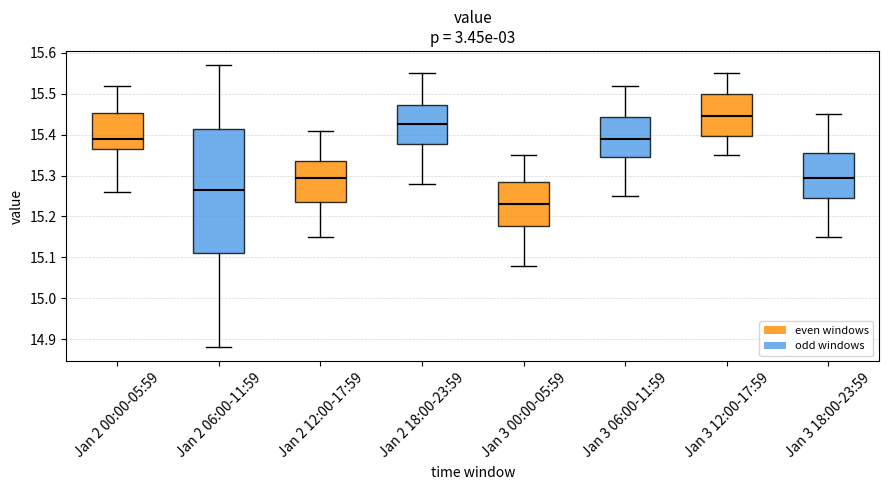

Reading left to right, transcribe this box plot: for each box, give where its median line is, the range the box spans, and where its two whiskers end, as read against the y-axis. The values are not printed on the chart, so give them approximately, as read against the axis.

Jan 2 00:00-05:59: median 15.39, box 15.37 to 15.45, whiskers 15.26 to 15.52
Jan 2 06:00-11:59: median 15.27, box 15.11 to 15.41, whiskers 14.88 to 15.57
Jan 2 12:00-17:59: median 15.30, box 15.24 to 15.34, whiskers 15.15 to 15.41
Jan 2 18:00-23:59: median 15.43, box 15.38 to 15.47, whiskers 15.28 to 15.55
Jan 3 00:00-05:59: median 15.23, box 15.18 to 15.29, whiskers 15.08 to 15.35
Jan 3 06:00-11:59: median 15.39, box 15.35 to 15.44, whiskers 15.25 to 15.52
Jan 3 12:00-17:59: median 15.45, box 15.40 to 15.50, whiskers 15.35 to 15.55
Jan 3 18:00-23:59: median 15.30, box 15.25 to 15.36, whiskers 15.15 to 15.45